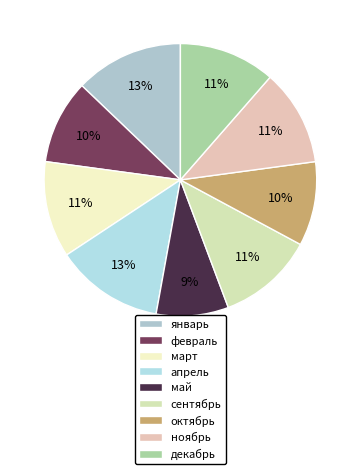

How many slices are in this pie chart?

9